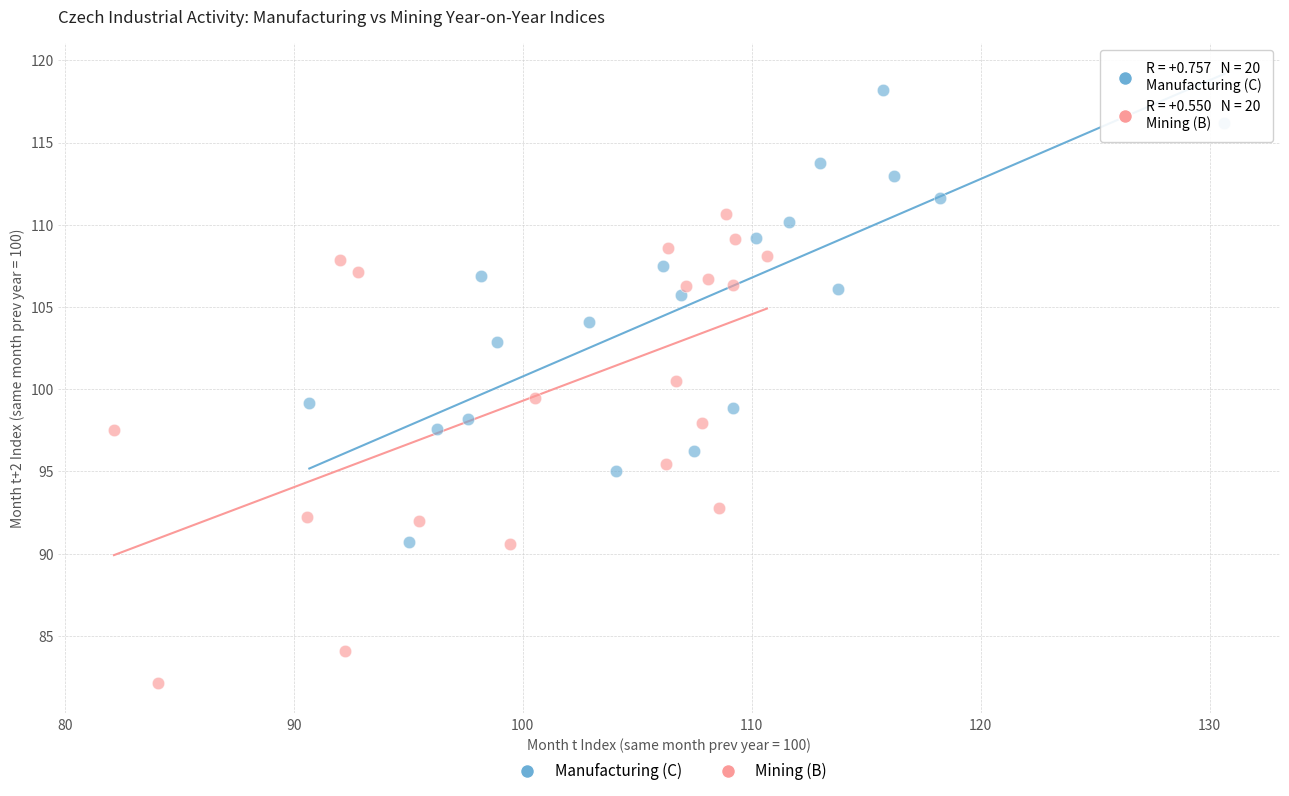

Which series reaches the minimum Y coordinate?

Mining (B)